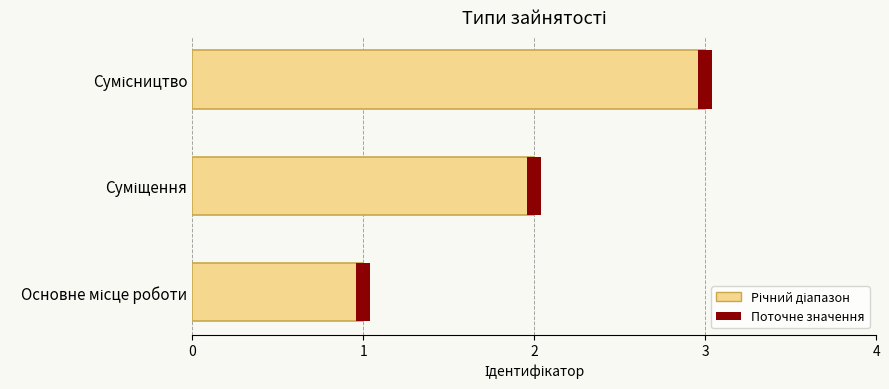

What is the value of the 1st bar from the left?

1